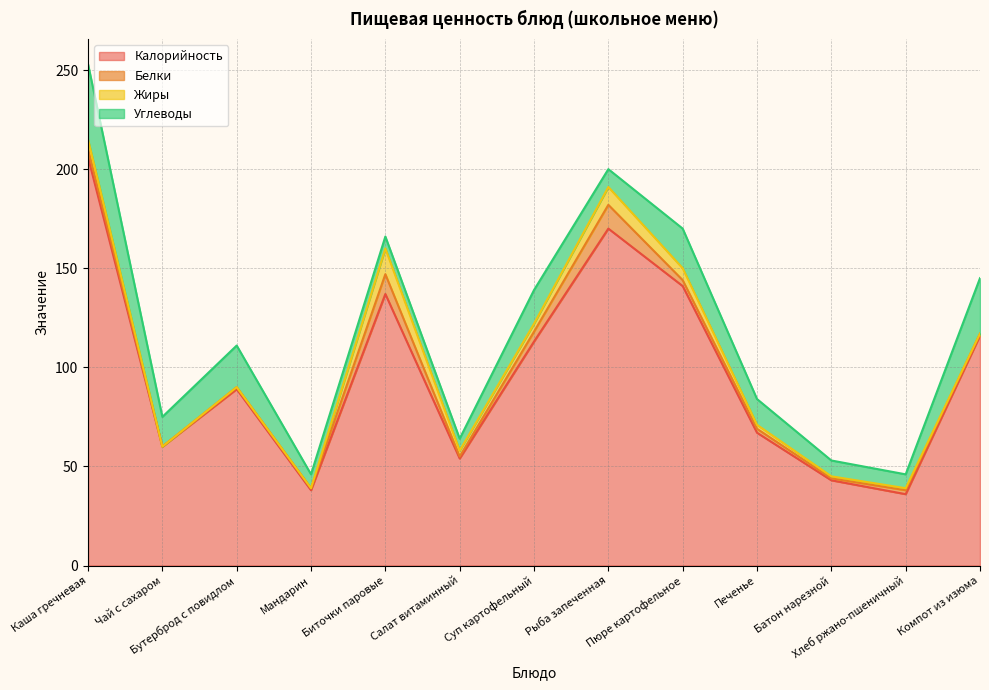

Where is Углеводы nearest to the value 22?

Бутерброд с повидлом